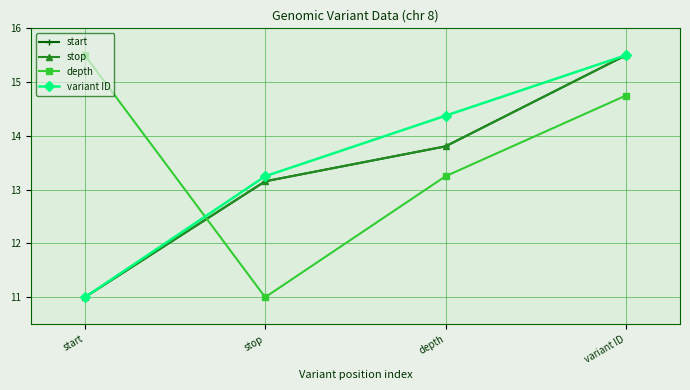

The value of start at variant ID is 15.5. True or false?

True